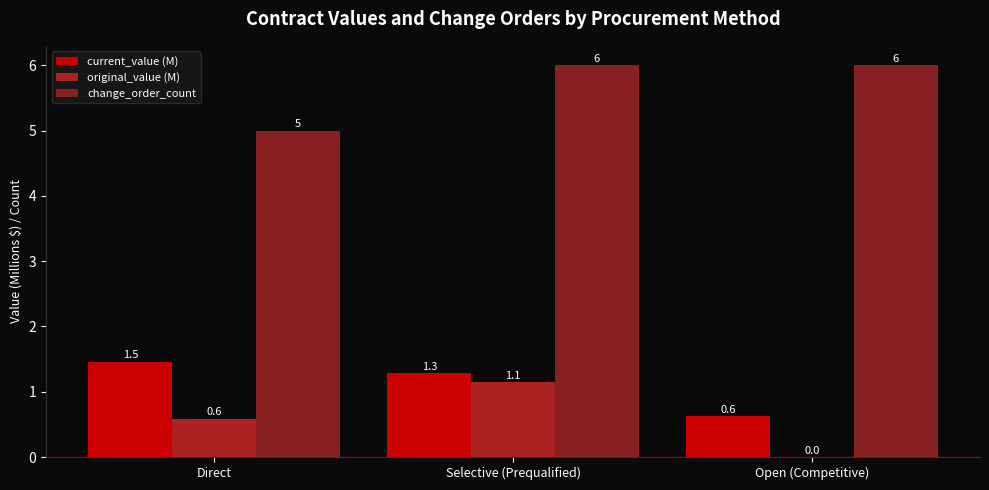

Is the value of change_order_count at Direct greater than the value of current_value (M) at Direct?

Yes